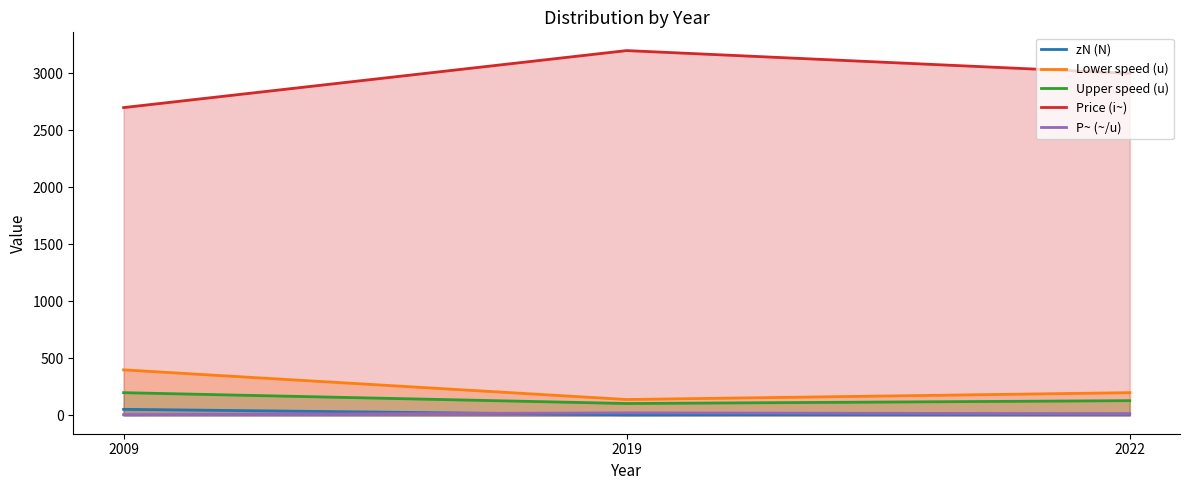

What is the average value of the P~ (~/u) series?

14.9